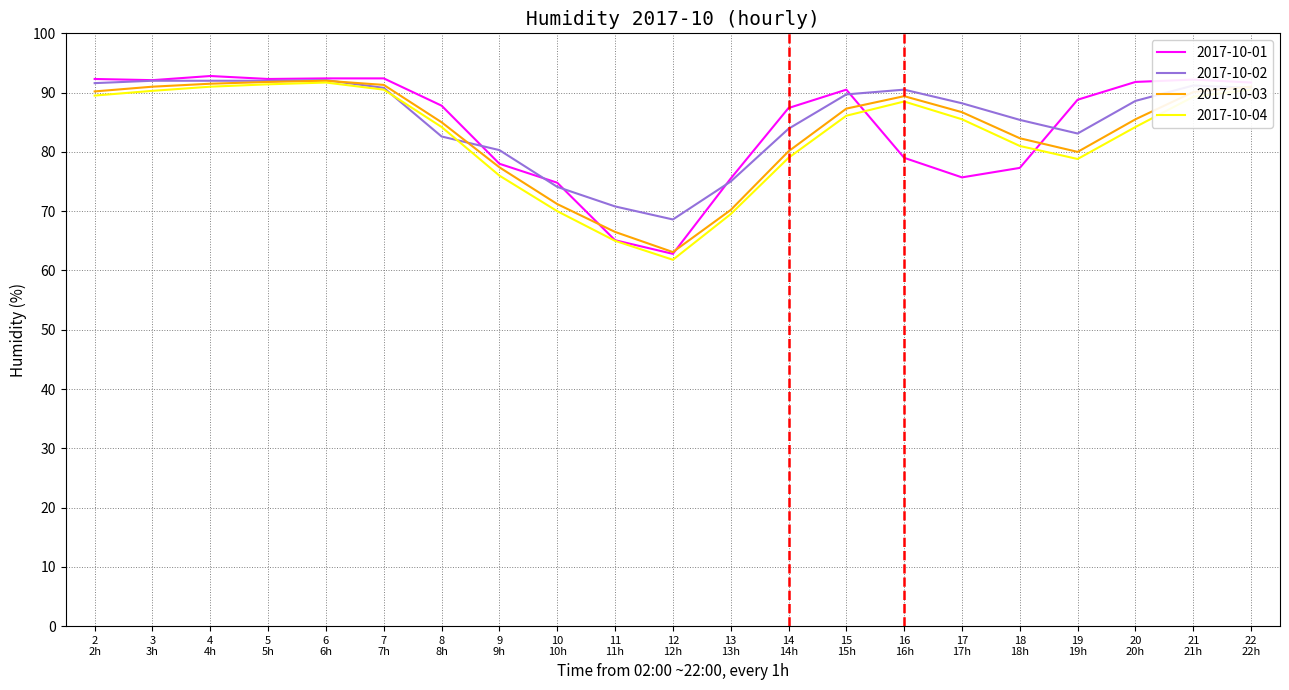

In 2017-10-01, how many points are lower than both neighbors (excluding endpoints)?

4